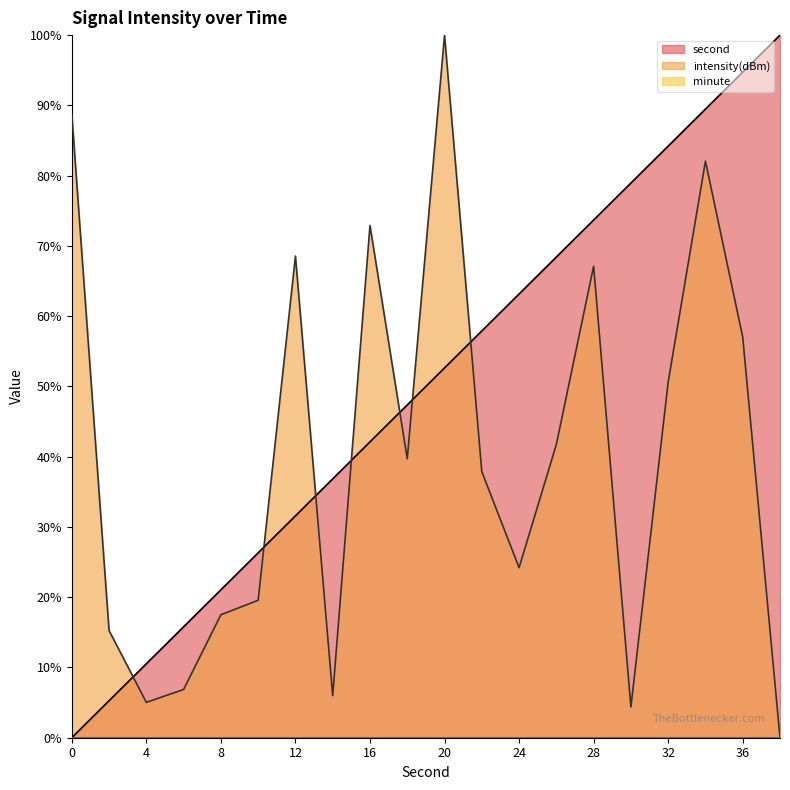

At which category does the chart reach its peak across all series?

38